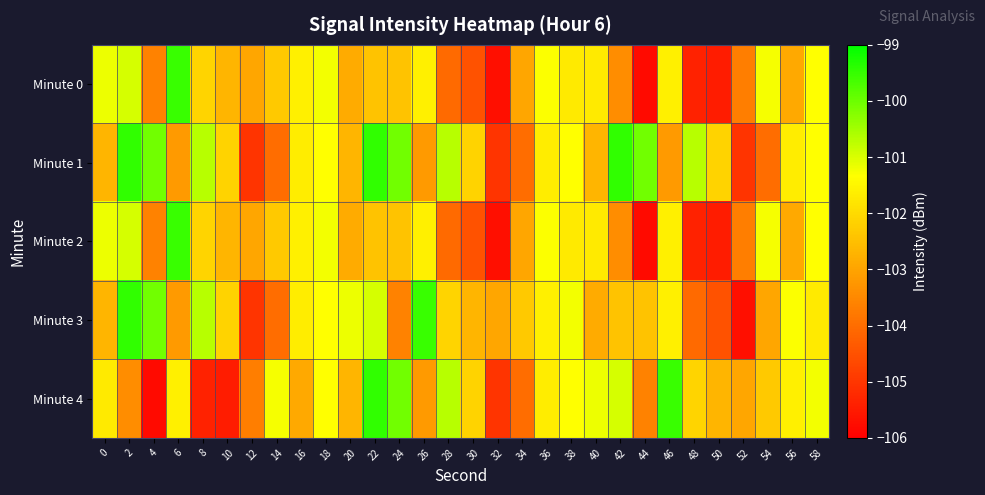

What is the spread (max minus min) of values at 58?

0.5